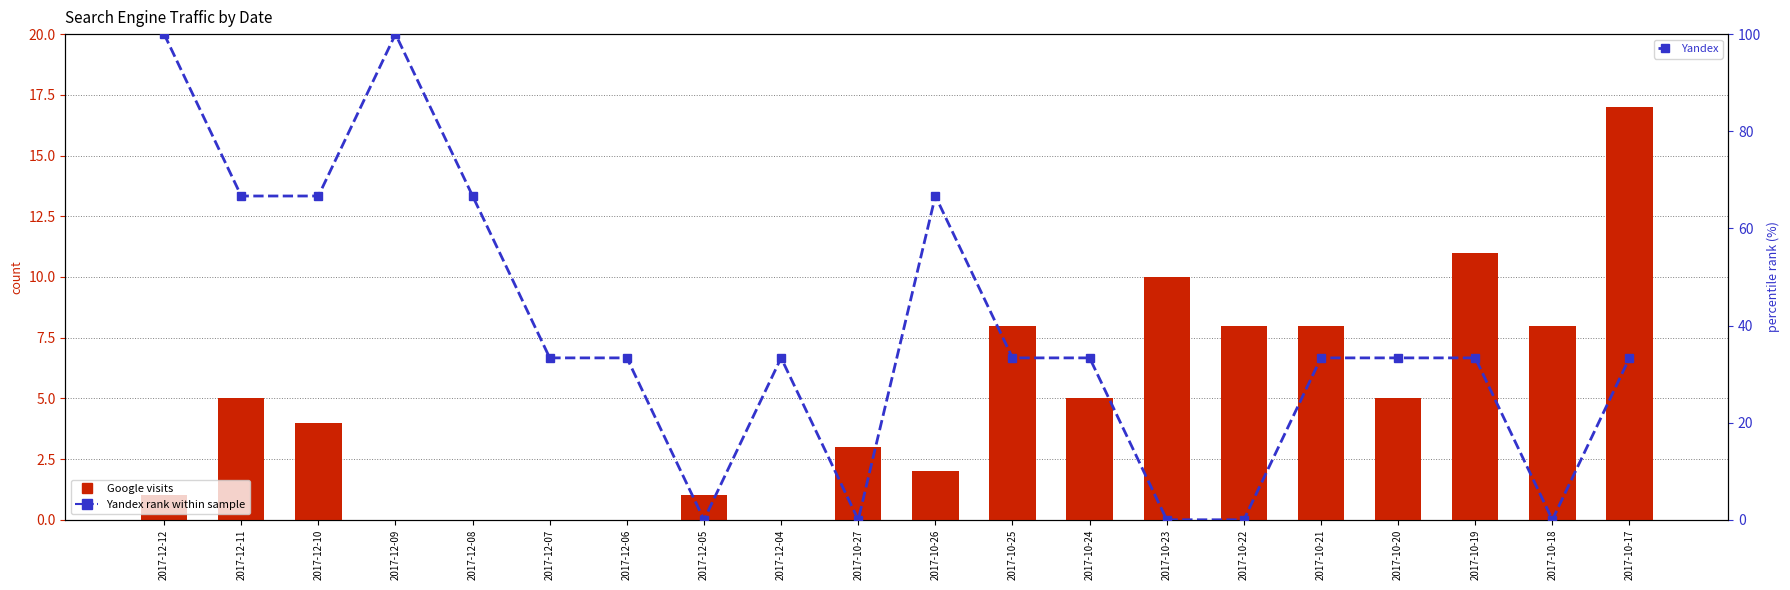

At 2017-10-26, list the series in order from largest to smallest.

Yandex, Google